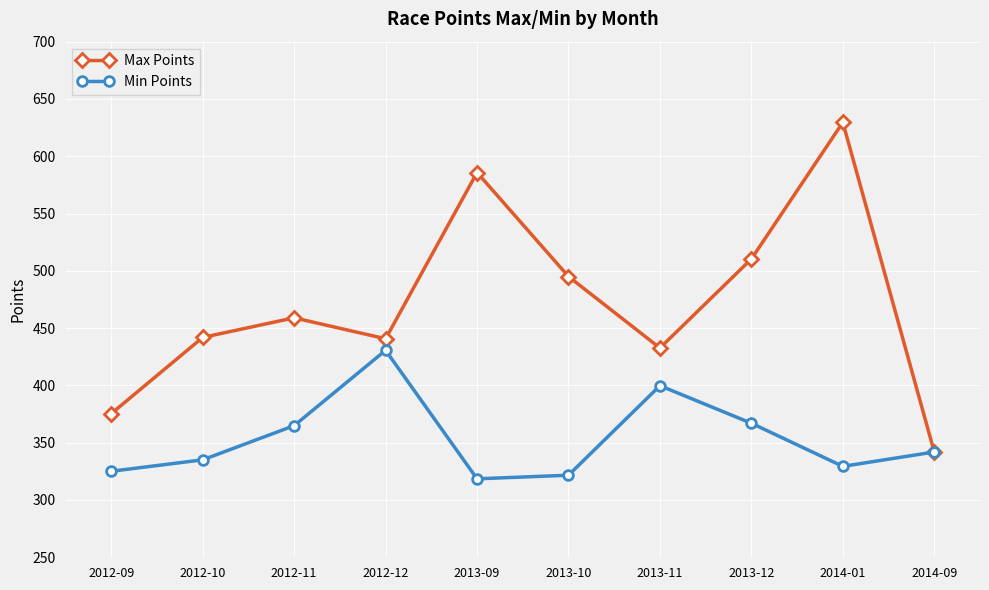

Which series has the largest range (max minus min)?

Max Points